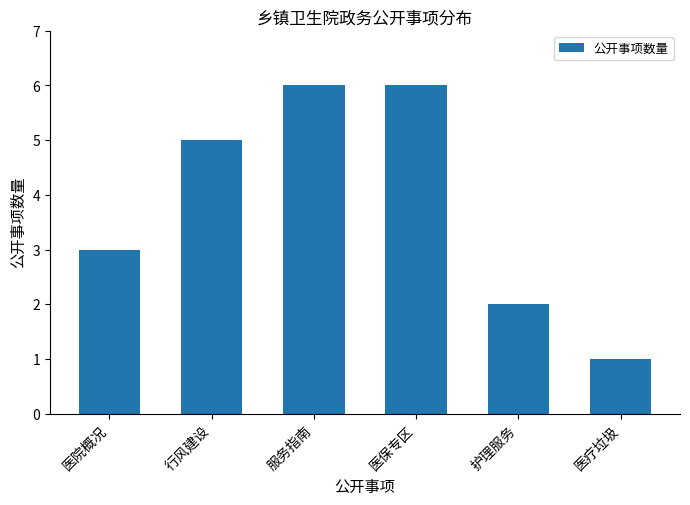

What is the sum of the values at 医院概况 and 医疗垃圾?

4